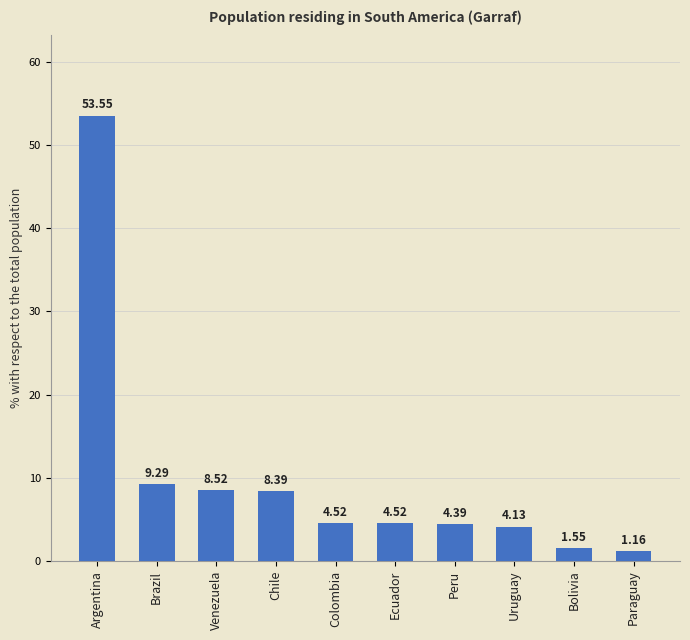

Are the bars grouped side by side (vs. stacked)?

No